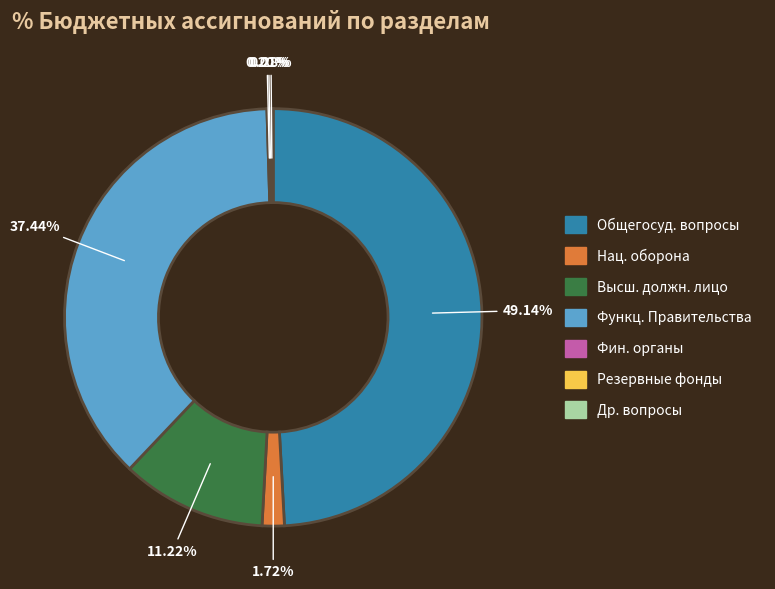

Is there any slice that represents more than half of the pie?

No